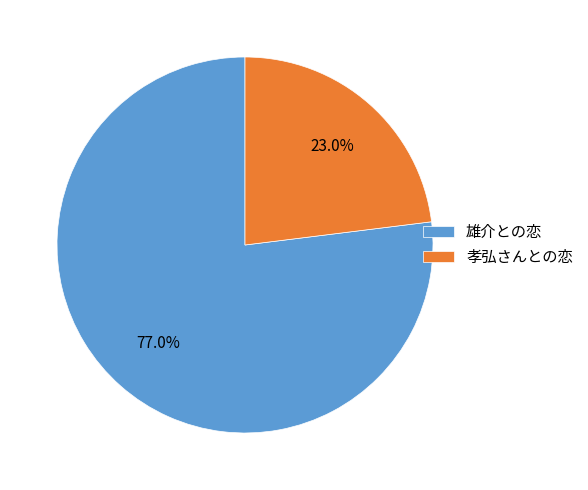

Combined, do 雄介との恋 and 孝弘さんとの恋 account for over 50%?

Yes